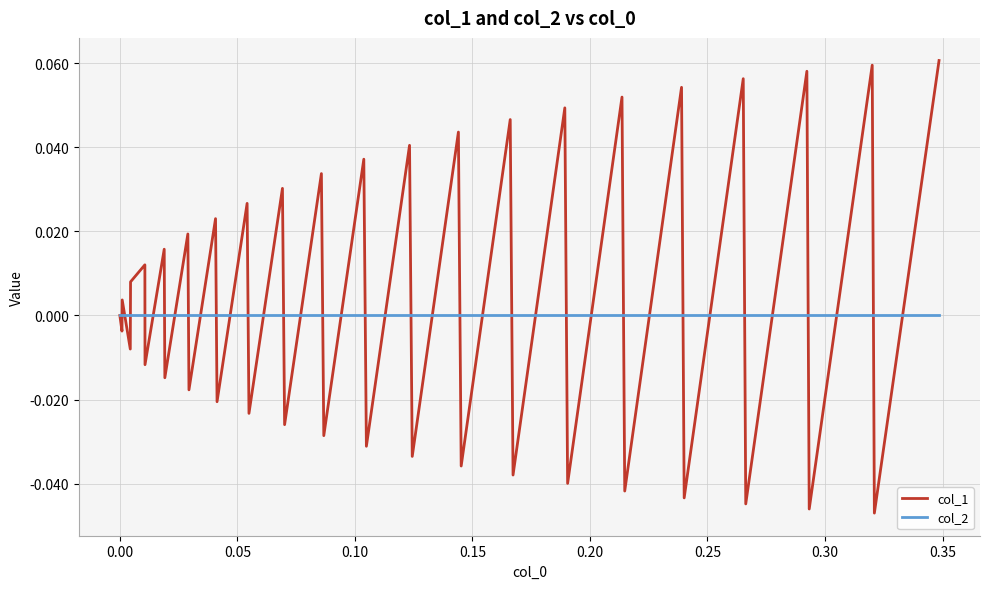

List the series in order of their peak value, highest first.

col_1, col_2